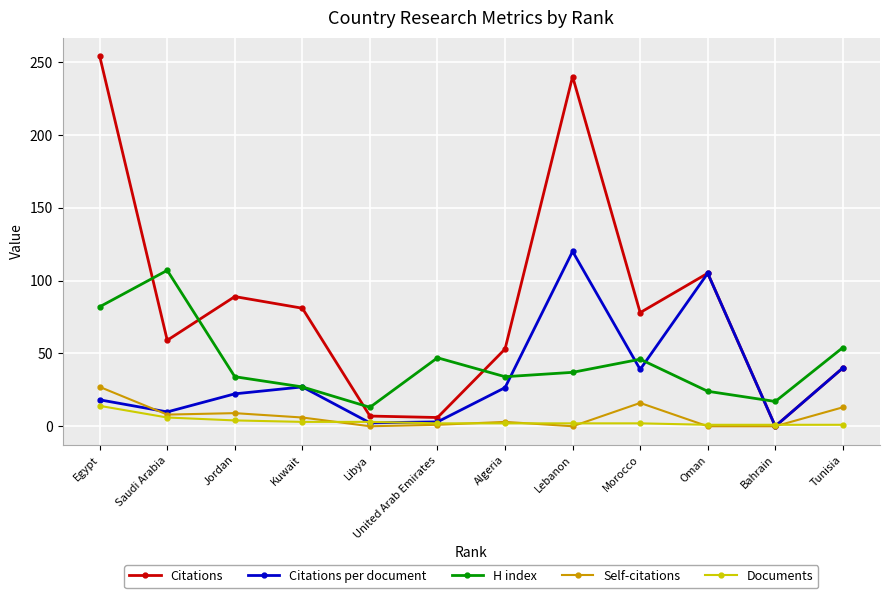

What is the sum of all Citations per document values?

413.1